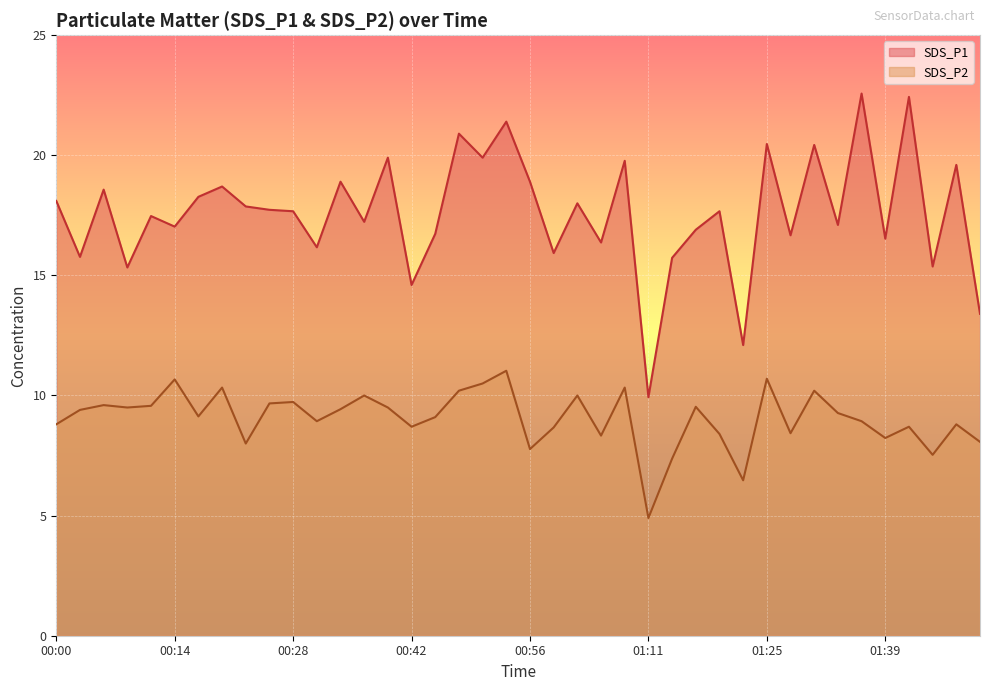

What is the value of the SDS_P2 point at the 2nd from the left?

9.4